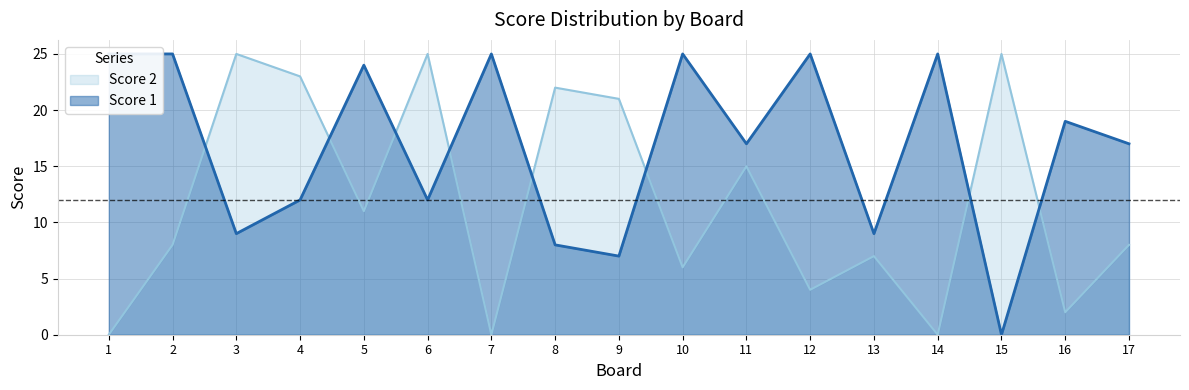

True or false: Score 1 has a value of 44 at 7.

False